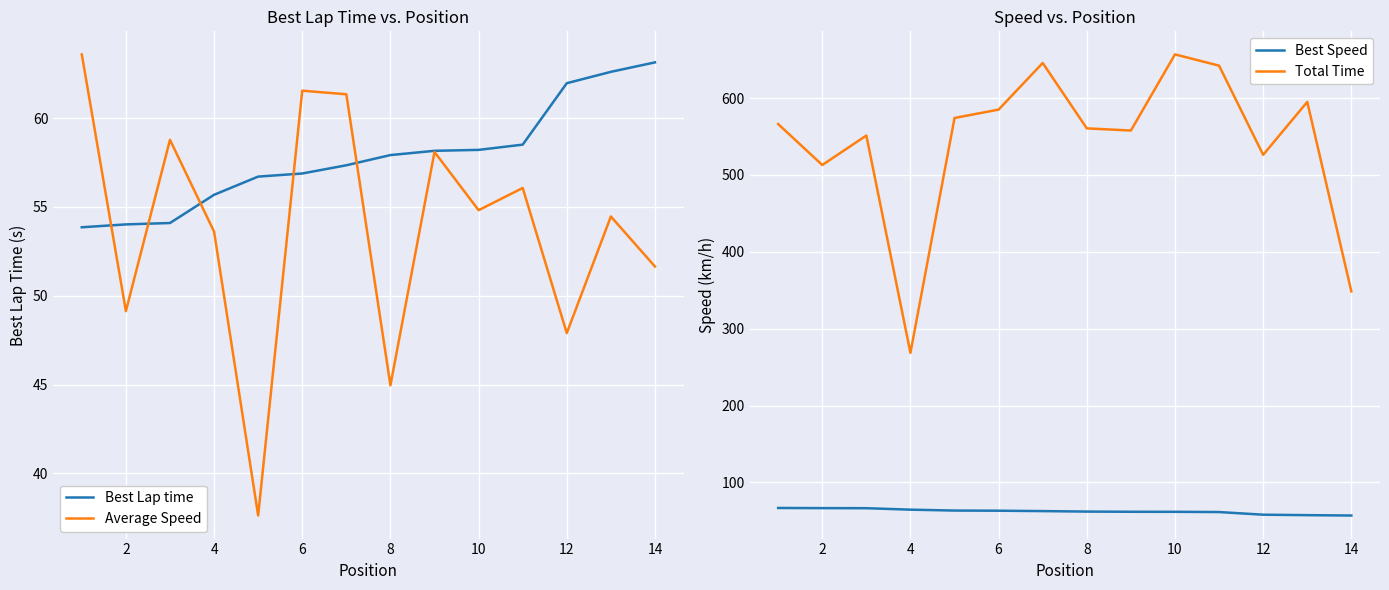

True or false: Average Speed has a value of 56.0 at 8.

False